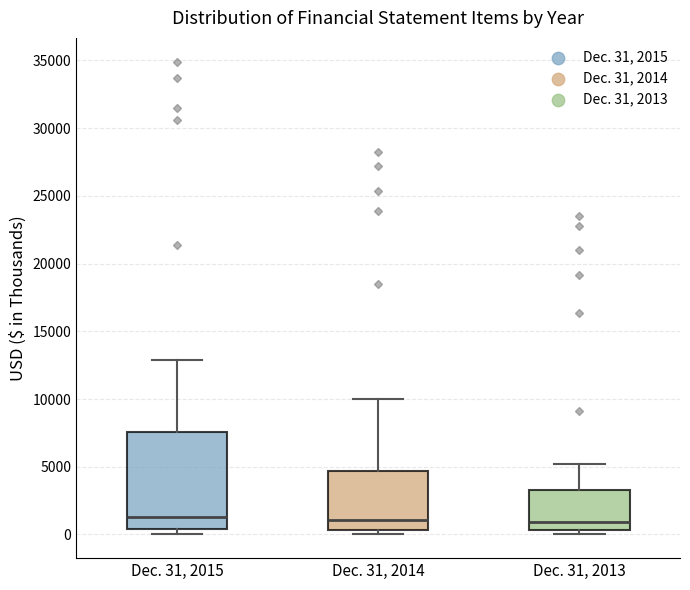

Which box is the tallest, from its lower edge to its upper edge?

Dec. 31, 2015